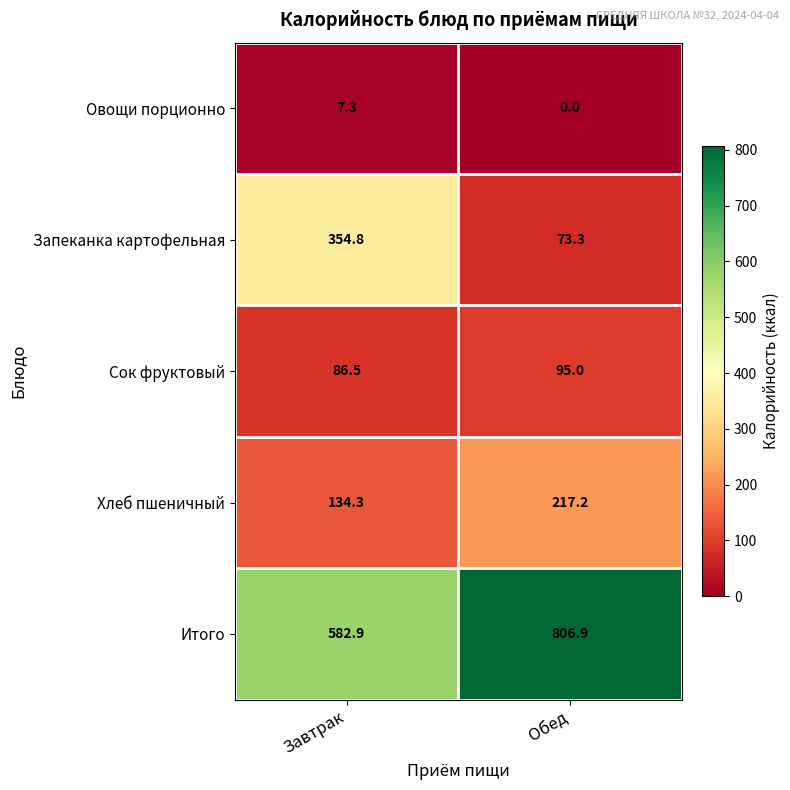

Which series has the largest total across all categories?

Итого